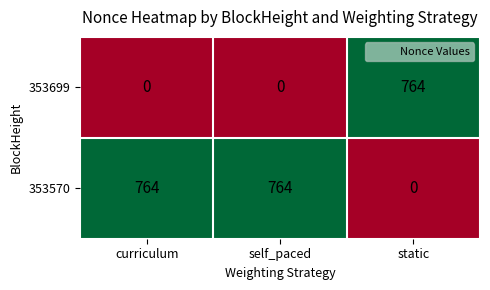

How many 353570 values are between 0 and 764?

3